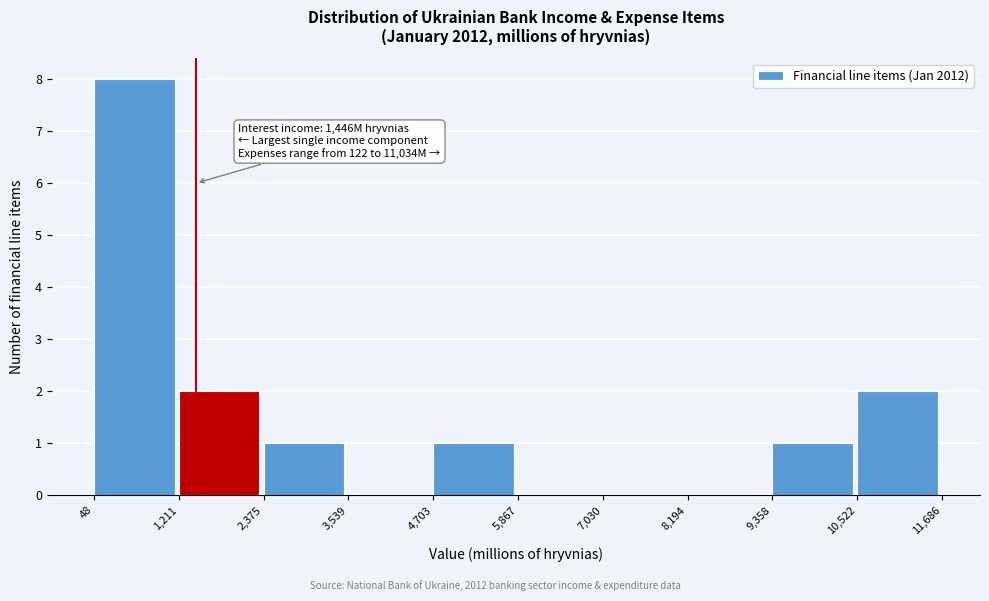

Which range on the x-axis has the tallest bar?

48 to 1,211